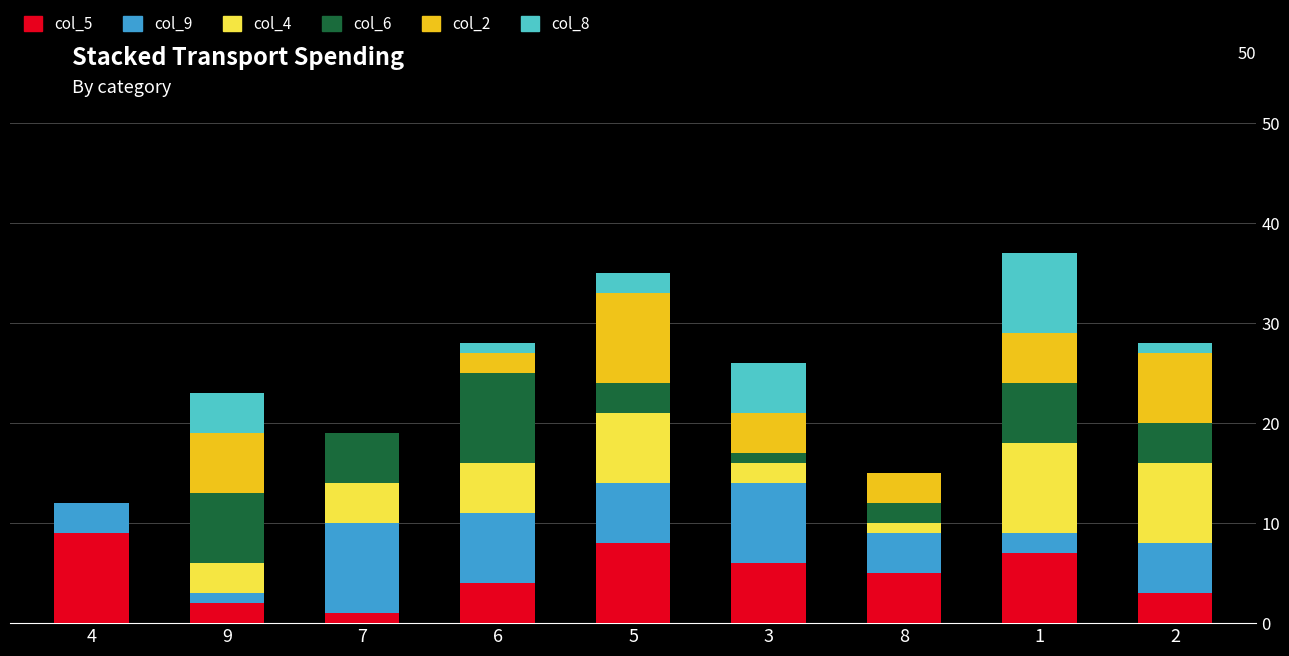

The col_5 series shows 2 at 8. True or false?

False